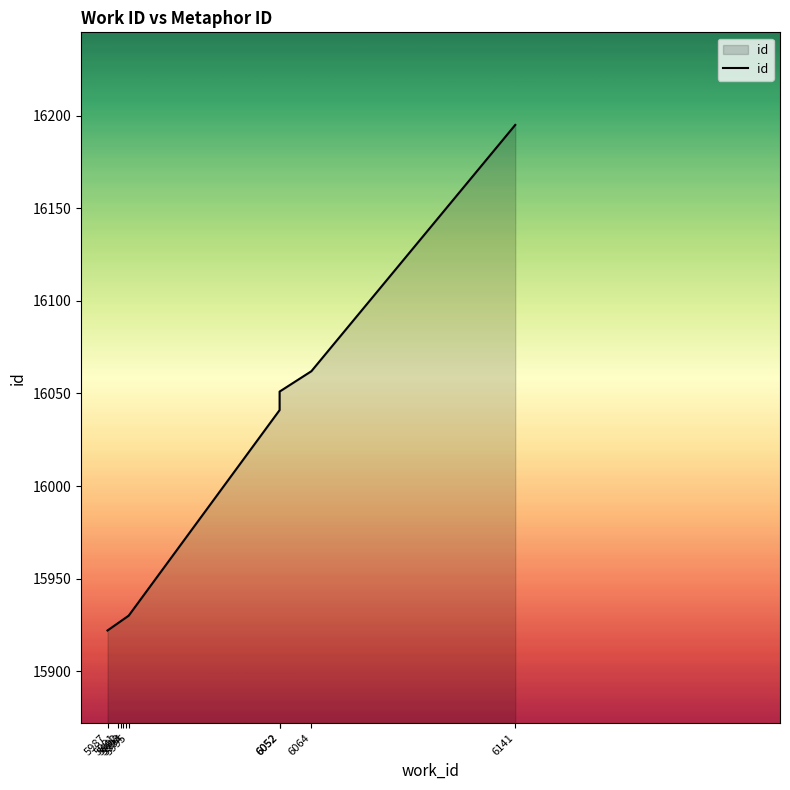

Rank the categories by value from lowest to highest.

5987, 5991, 5992, 5993, 5994, 5995, 6052, 6052, 6064, 6141